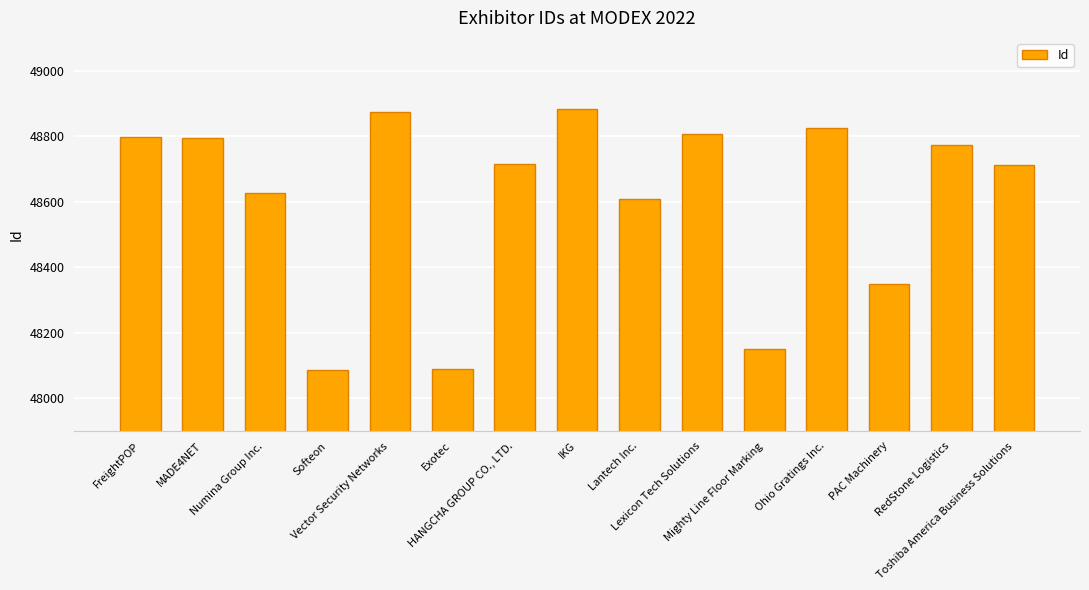

Where is the data nearest to the value 48484?

Lantech Inc.